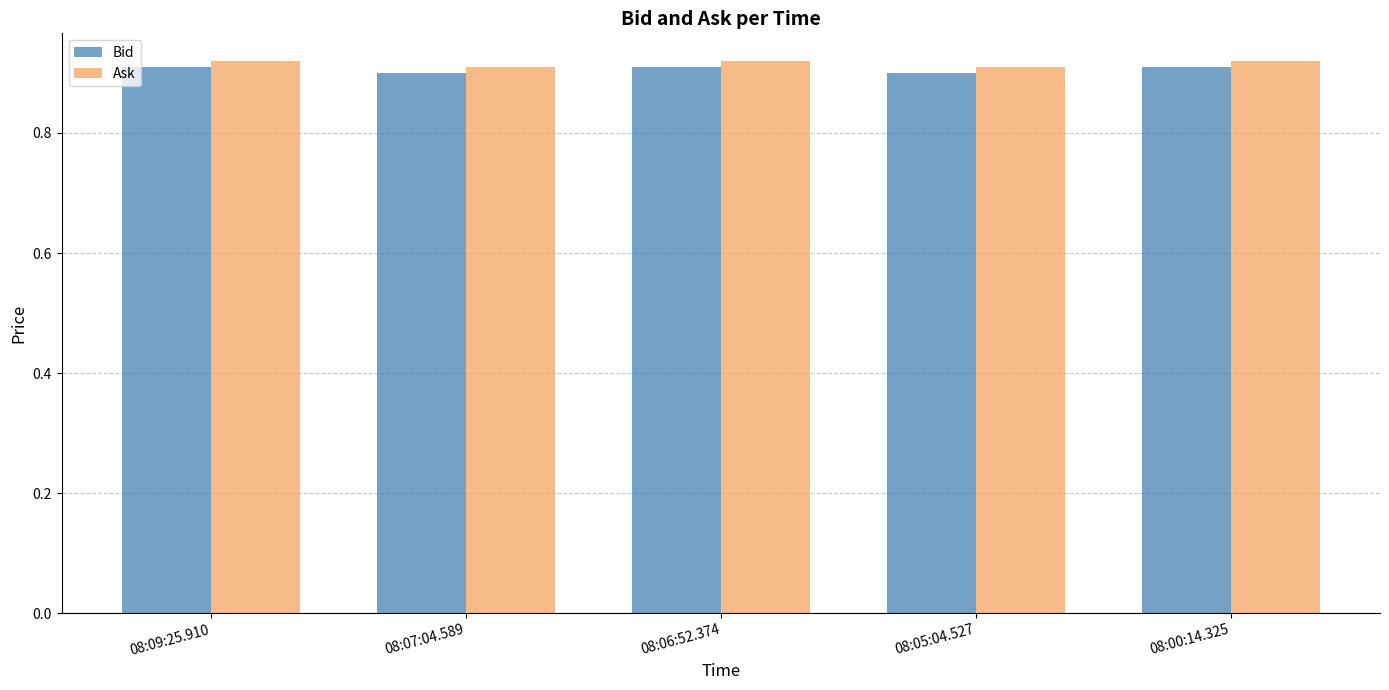

What position from the left is 08:05:04.527?

4